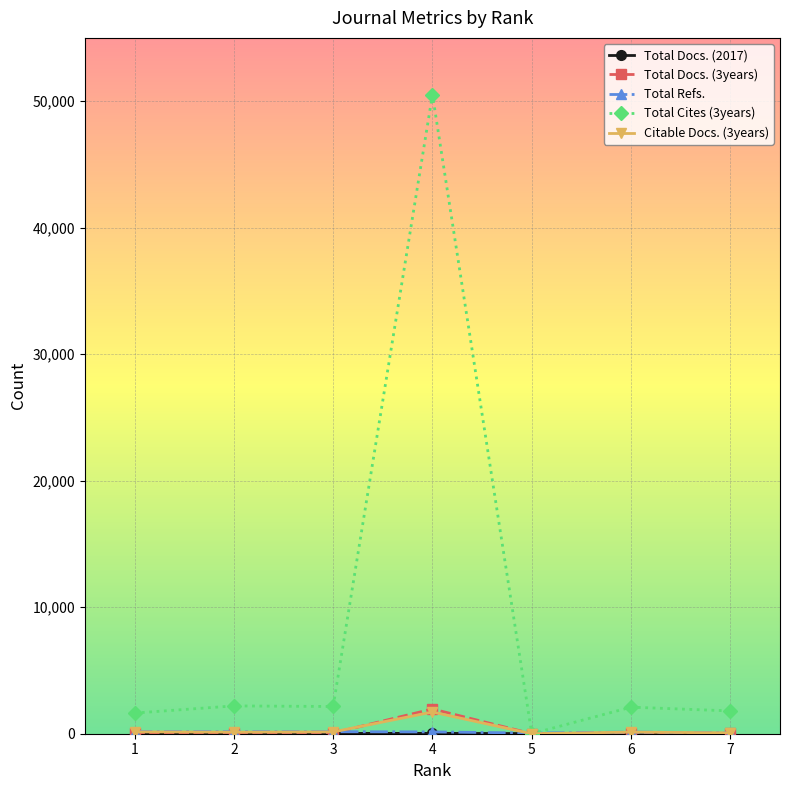

Which series has the largest range (max minus min)?

Total Cites (3years)